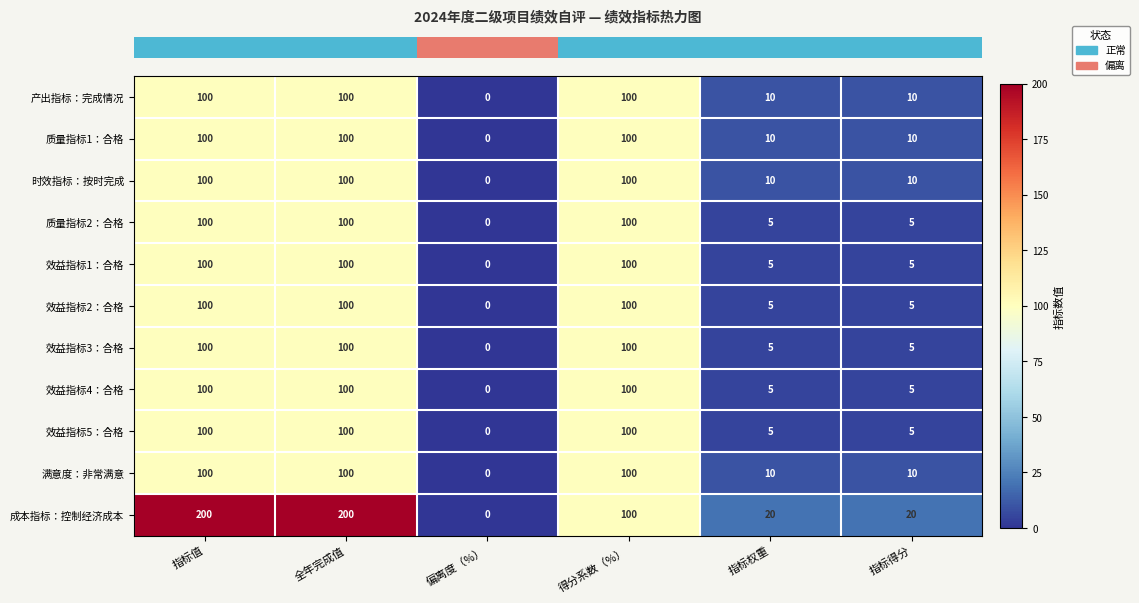

The 效益指标1：合格 series shows 145 at 全年完成值. True or false?

False